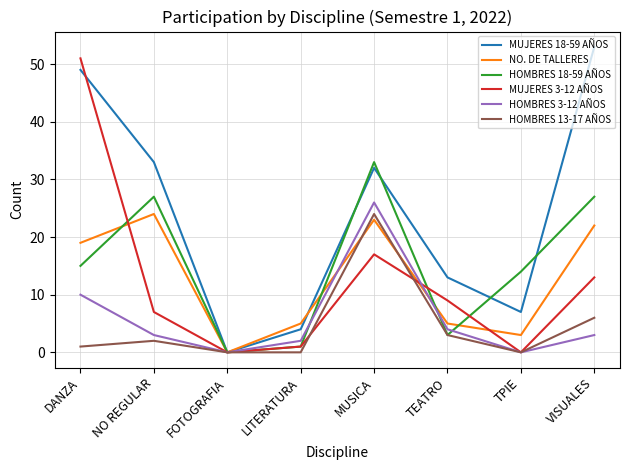

What is the sum of all NO. DE TALLERES values?

101